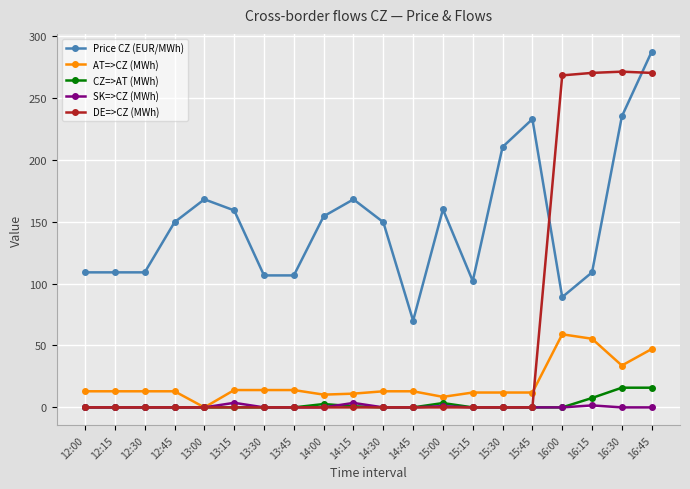

What is the difference between the highest and lowest values at 12:00?

109.0